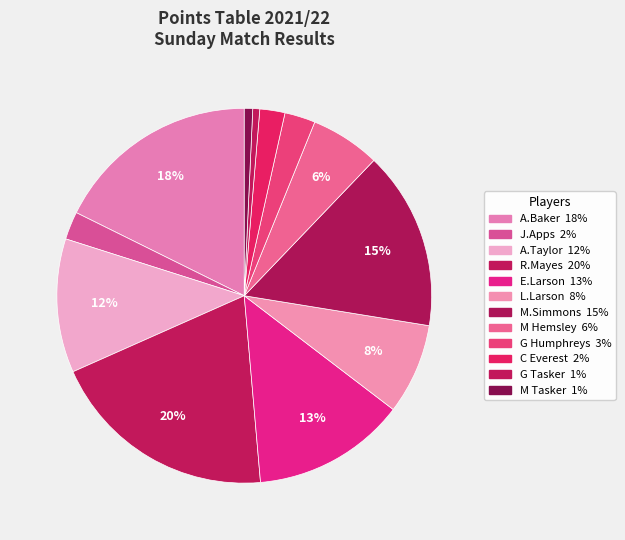

Rank the categories by value from lowest to highest.

G Tasker, M Tasker, C Everest, J.Apps, G Humphreys, M Hemsley, L.Larson, A.Taylor, E.Larson, M.Simmons, A.Baker, R.Mayes